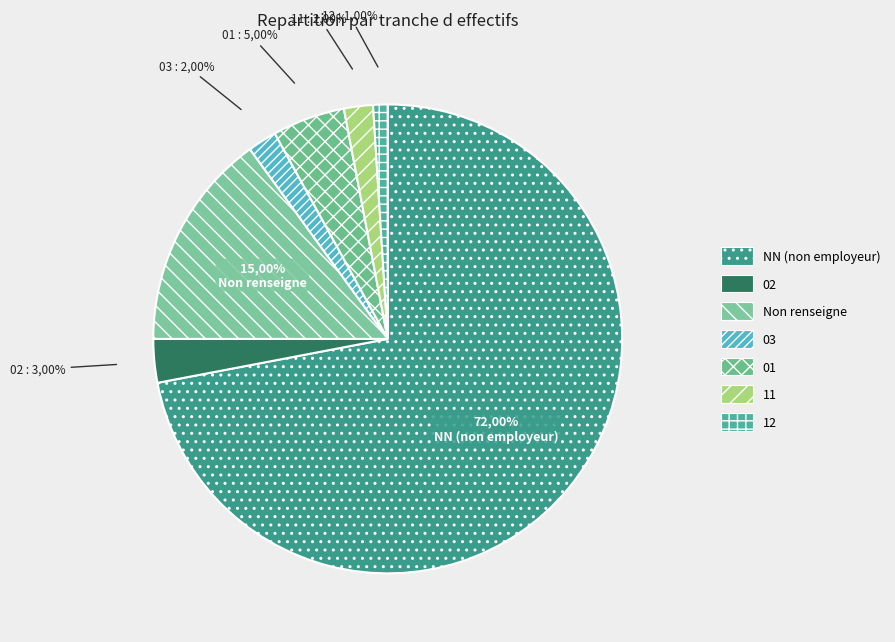

What is the change in value from 03 to 01?

+3